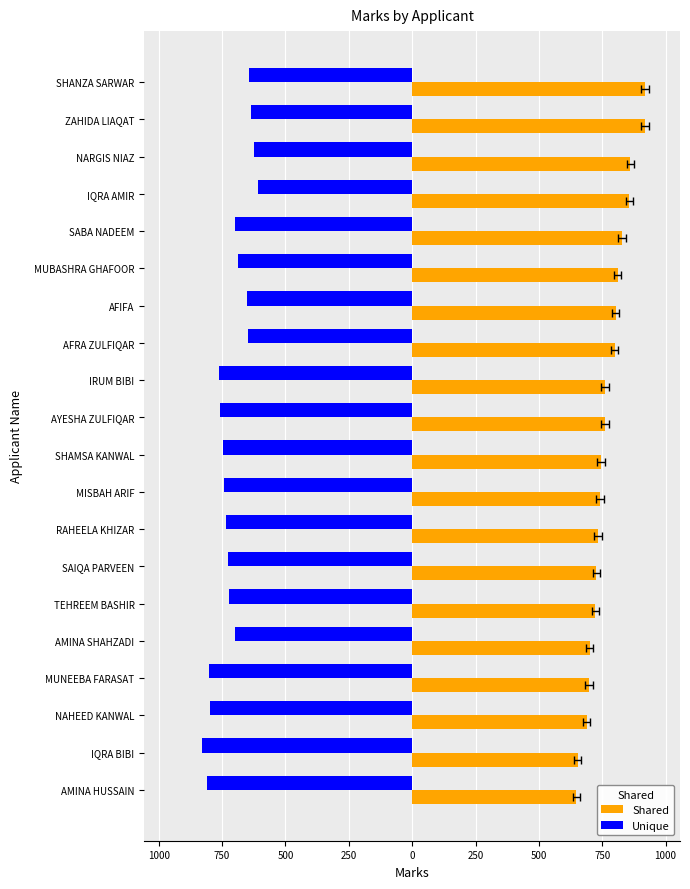

Reading left to right, what are all the values shown in this chart?

Shared: 919	918	861	857	829	811	803	799	761	760	746	742	734	727	723	700	698	688	653	648
Unique: -642	-635	-623	-607	-698	-688	-653	-648	-761	-760	-746	-742	-734	-727	-723	-700	-803	-799	-829	-811